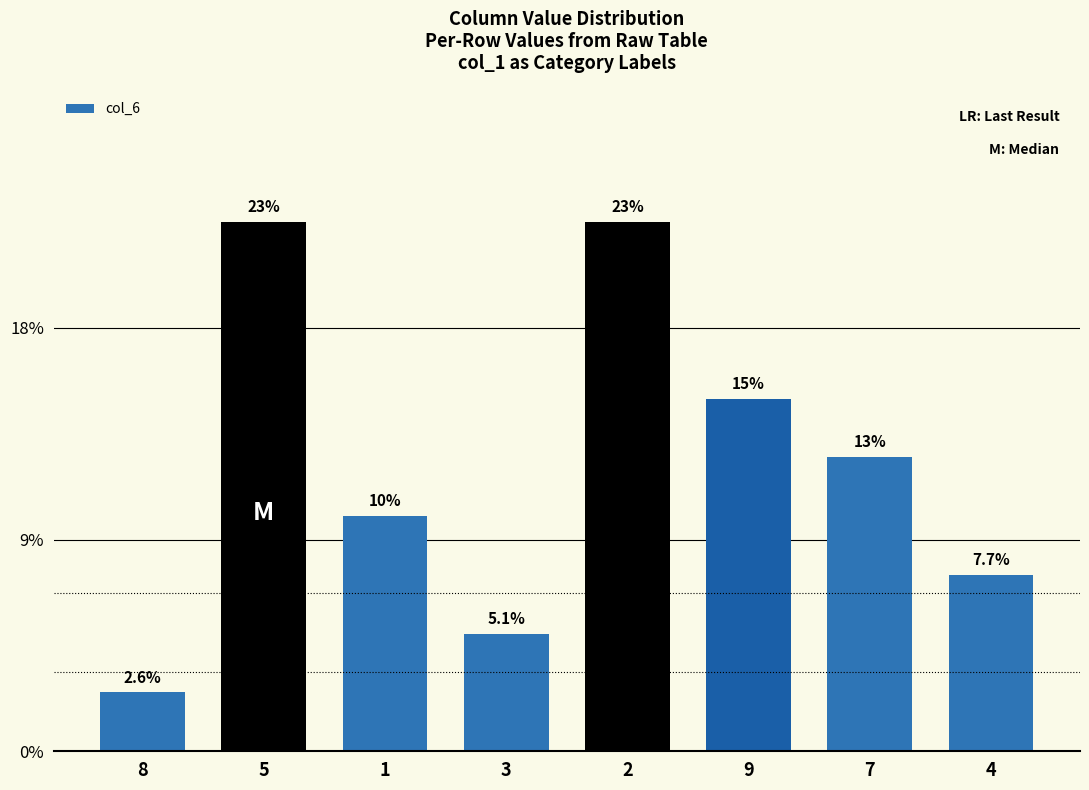

What is the value of the 6th bar from the left?

15.4